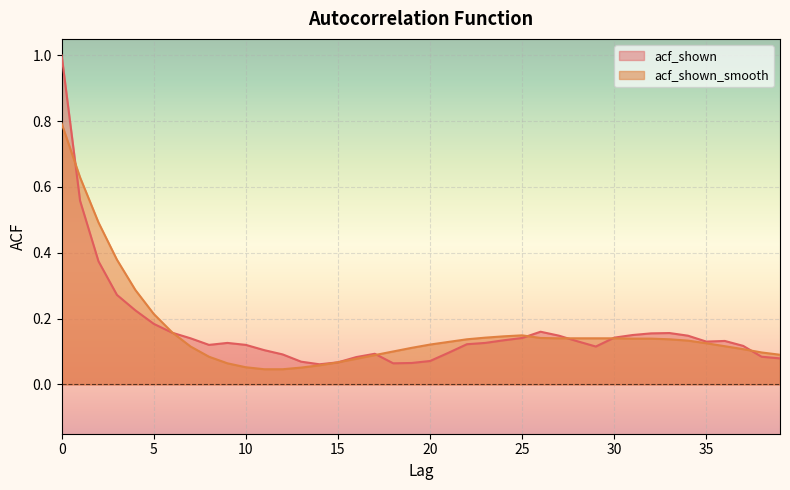

Which series ends up on top after the final intersection of acf_shown and acf_shown_smooth?

acf_shown_smooth